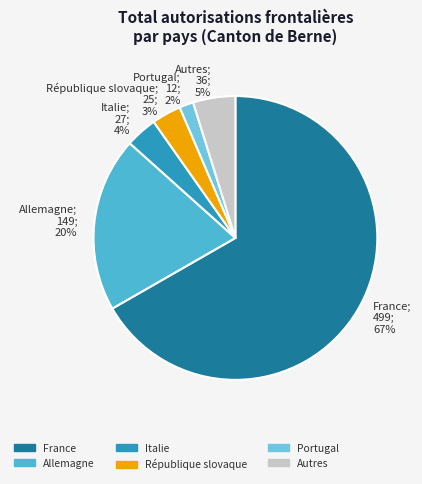

True or false: France; 499; 67% accounts for 67% of the total.

True